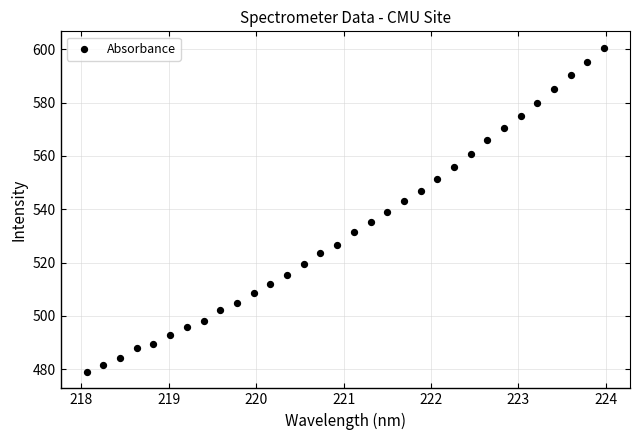

What is the range of Y values (max minus min)?

121.7